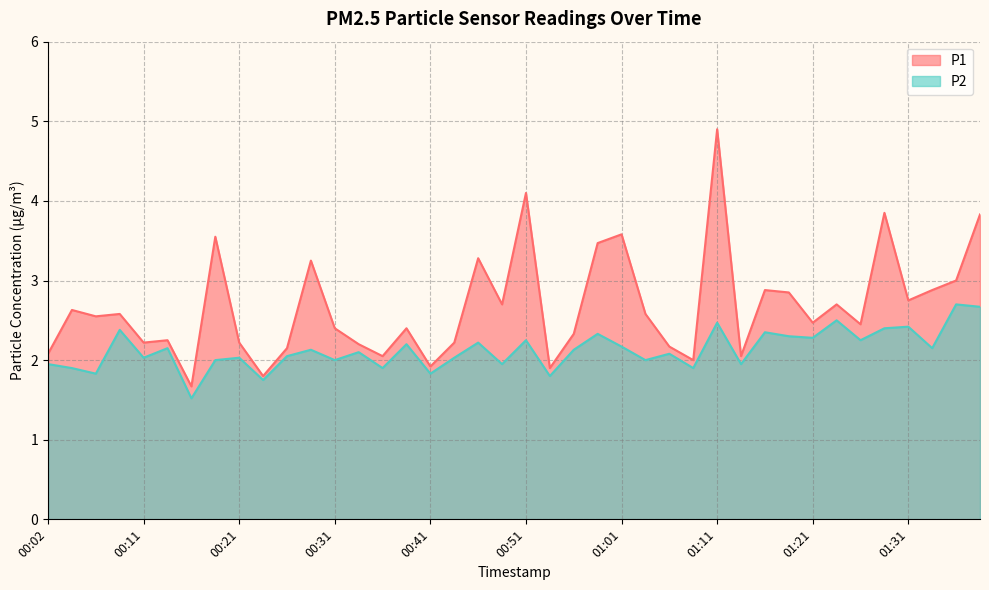

Between 00:33 and 00:43, which series saw the biggest shift?

P2